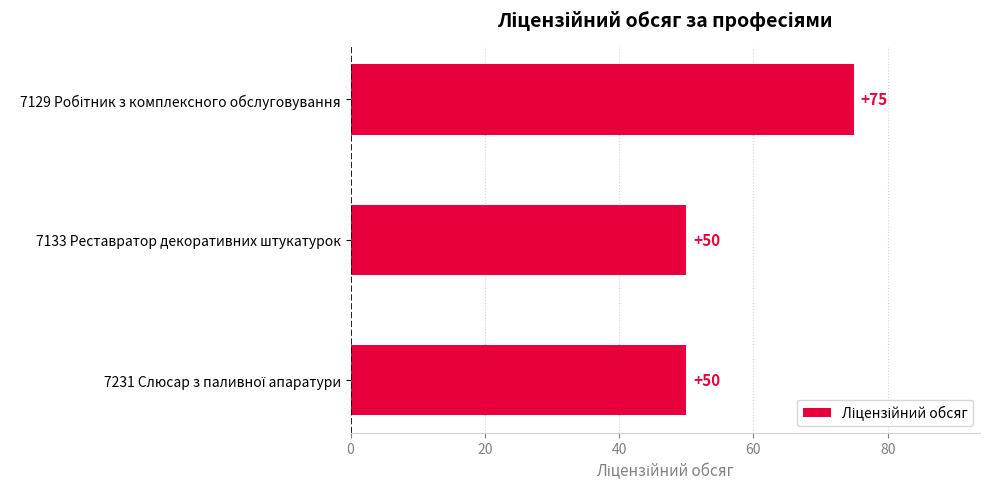

What is the value of the 1st bar from the top?

75